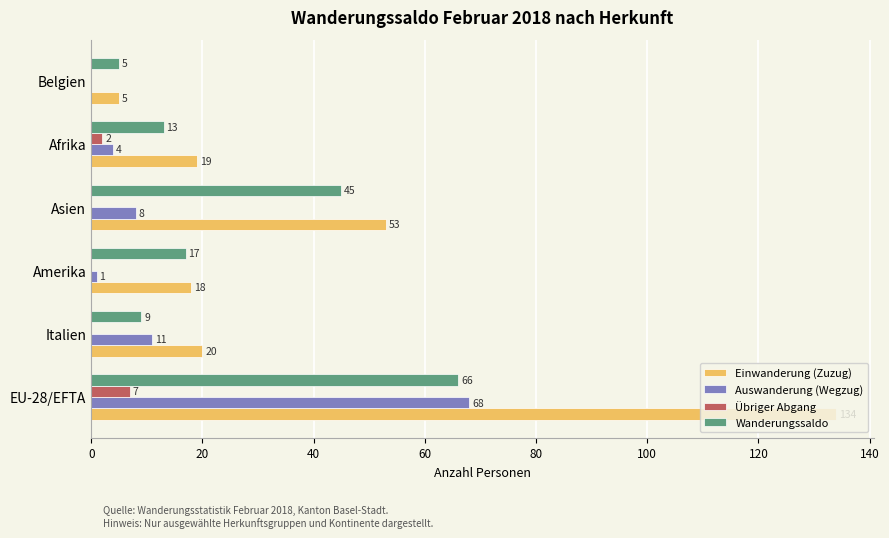

How many values in Auswanderung (Wegzug) are above zero?

5